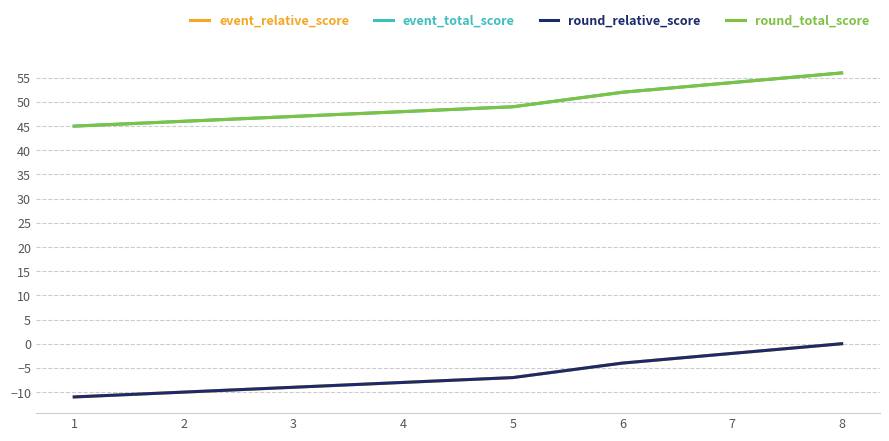

Where is event_relative_score nearest to the value -5?

6